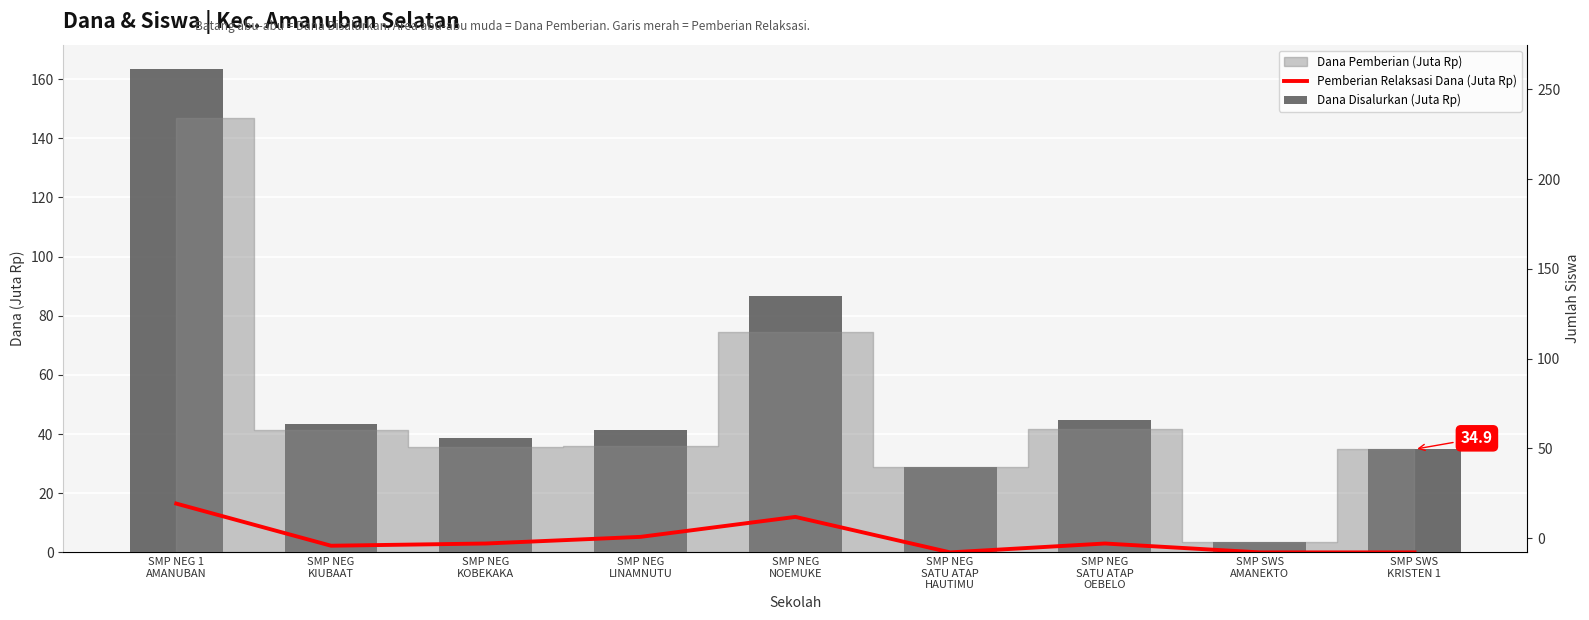

What is the highest value of the Dana Disalurkan (Juta Rp) series?

163.5